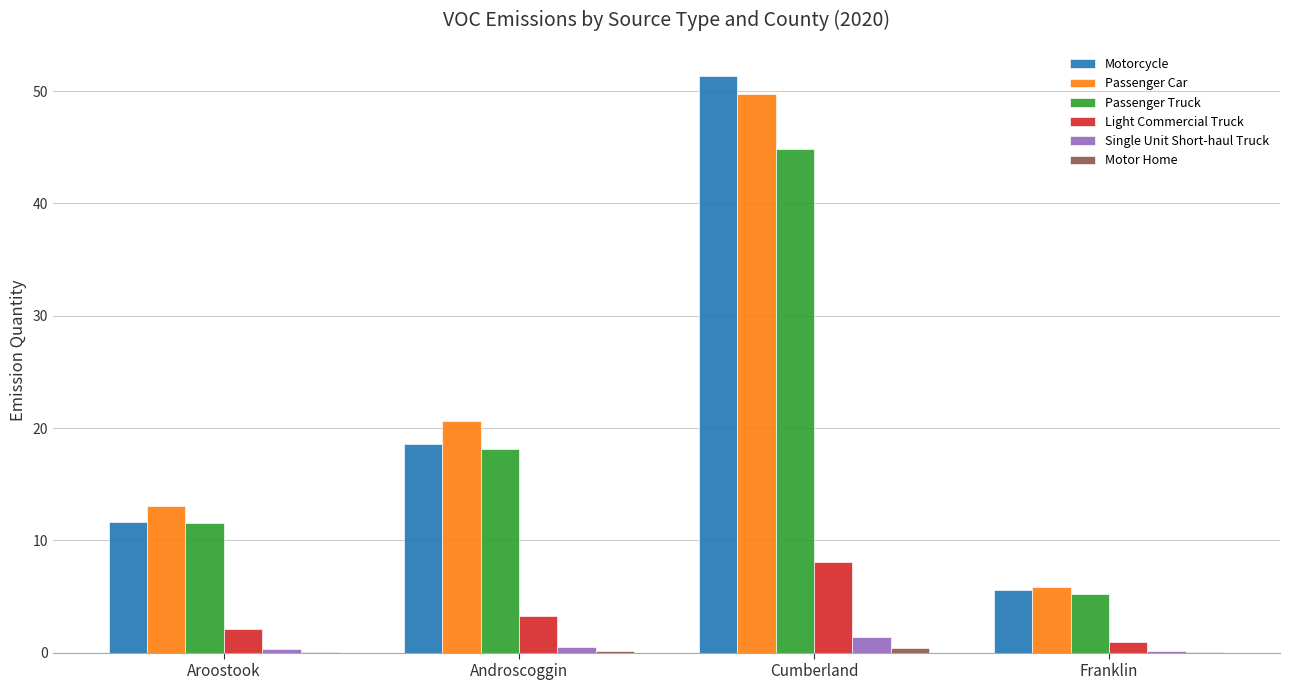

What is the greatest value displayed?

51.4